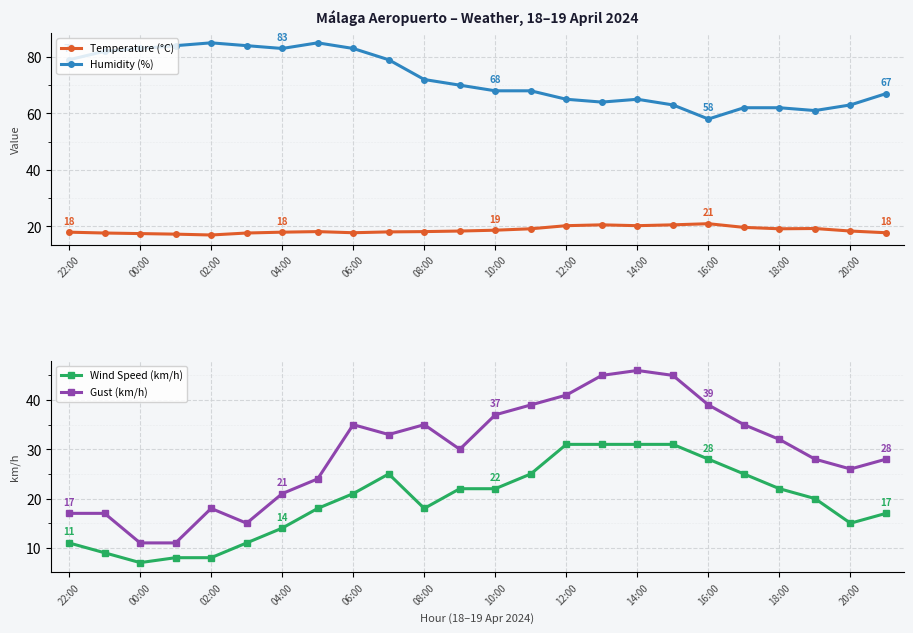

True or false: Wind Speed (km/h) has more than 2 interior local peaks.

False